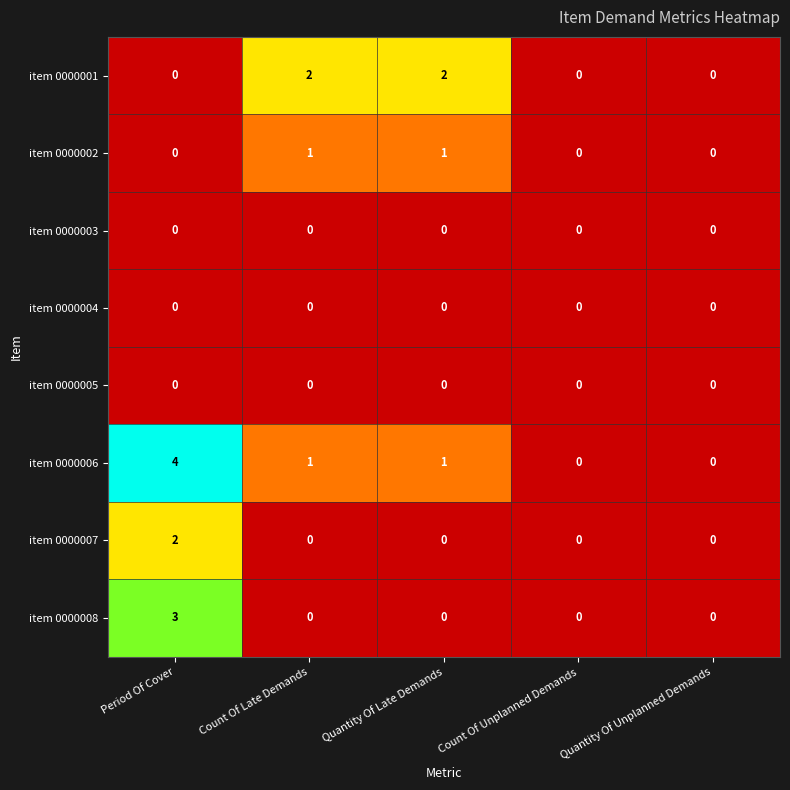

What is the sum of the item 0000006 values at Count Of Unplanned Demands and Period Of Cover?

4